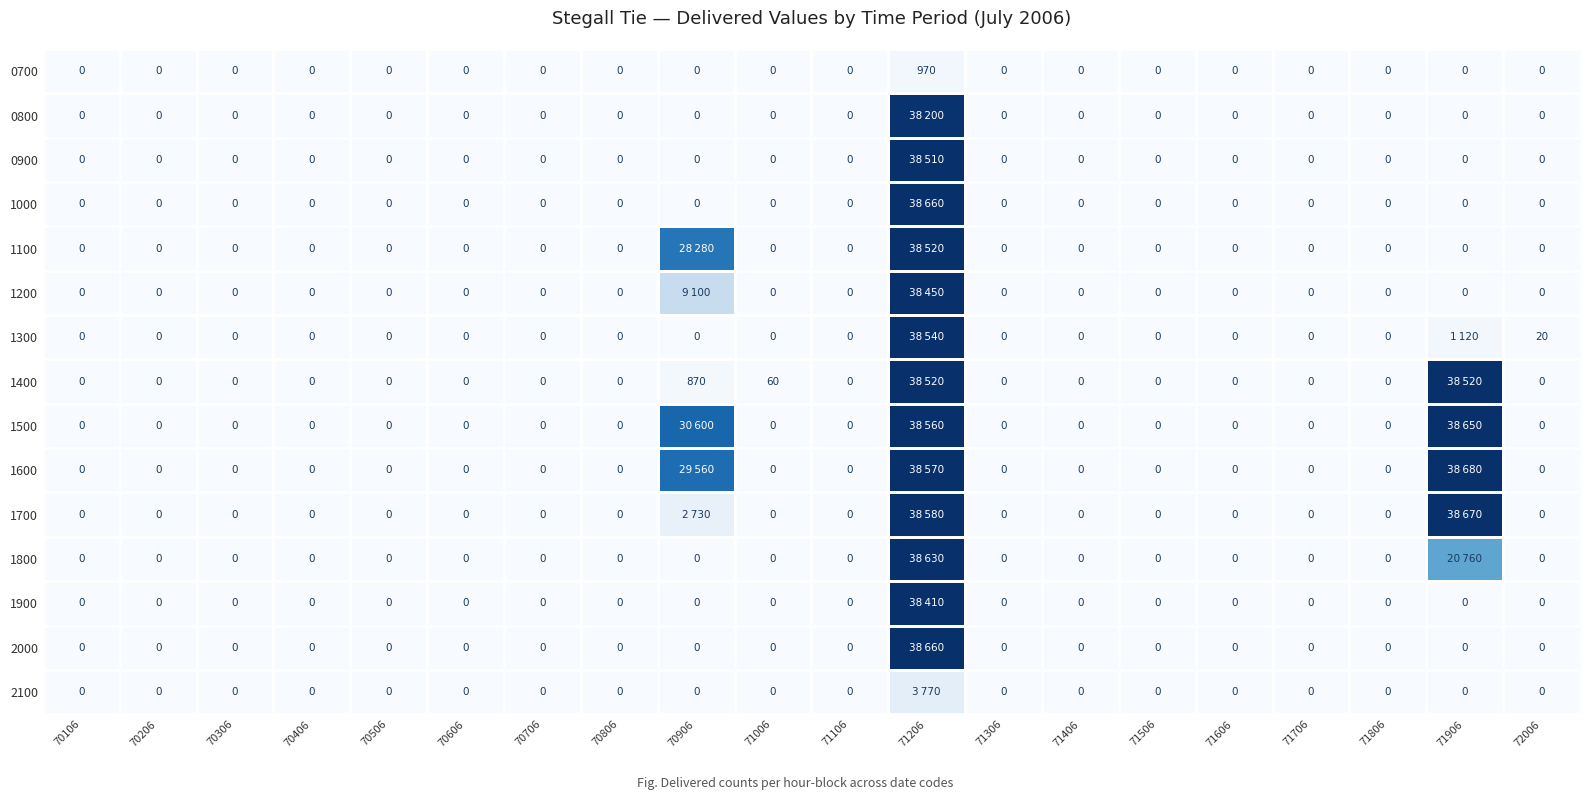

The value of 0700 at 71306 is 0. True or false?

True